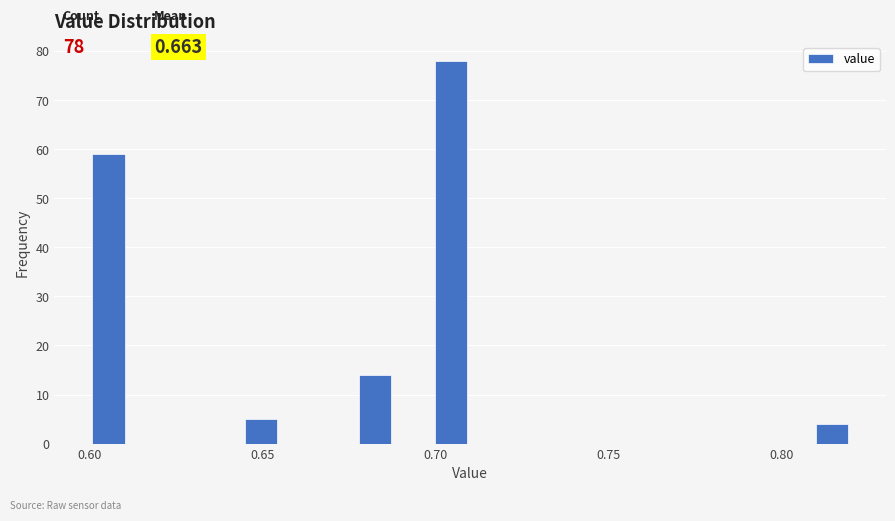

Read against the x-axis, roughly where is the centre of the tallest bar?

0.705